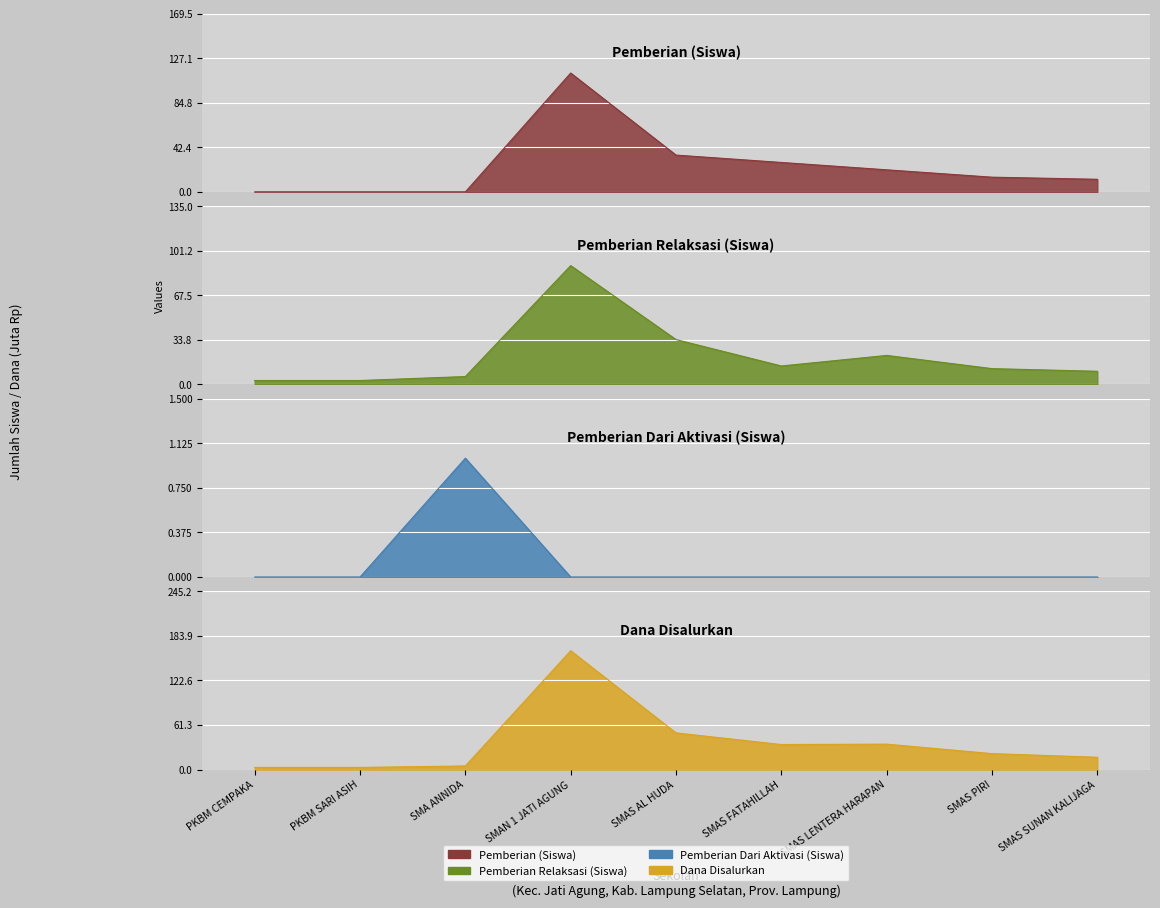

True or false: Pemberian Dari Aktivasi (Siswa) has a value of -0.6 at PKBM CEMPAKA.

False